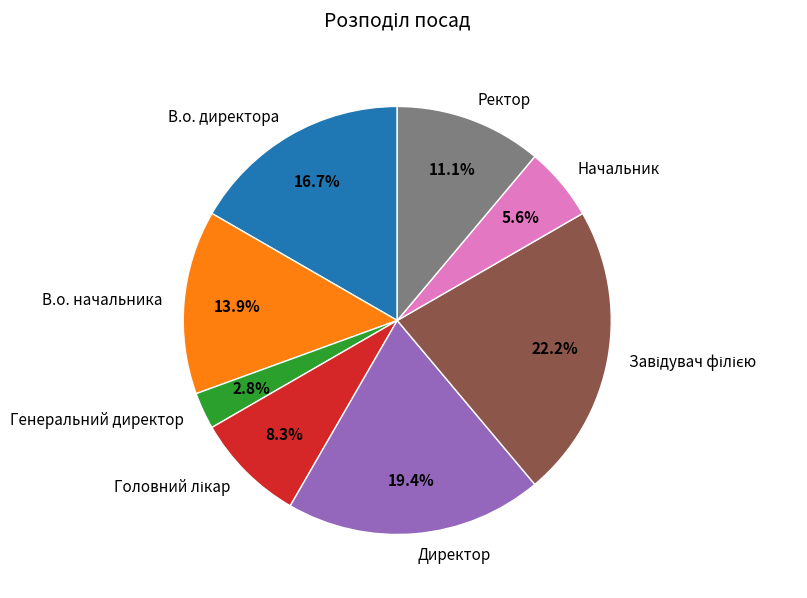

To the nearest percent, what is the average slice percentage?

12%